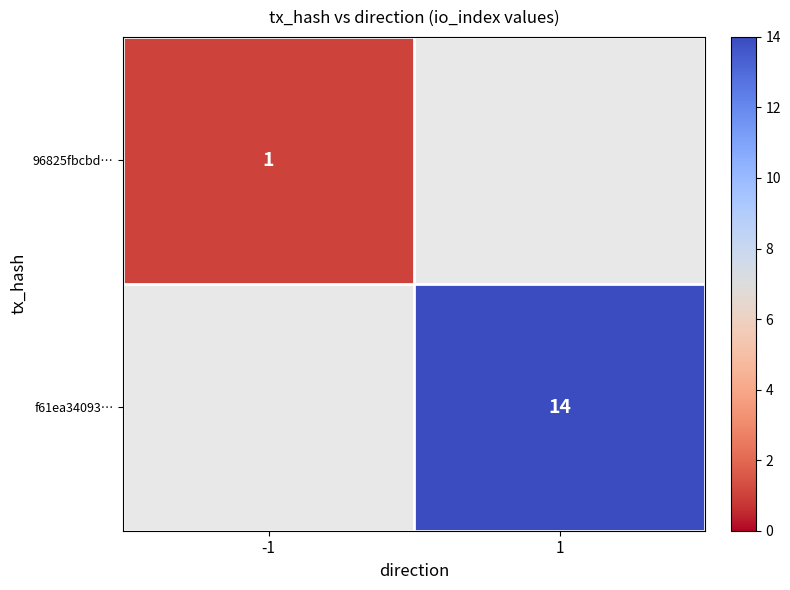

Which label corresponds to the largest value in the chart?

1